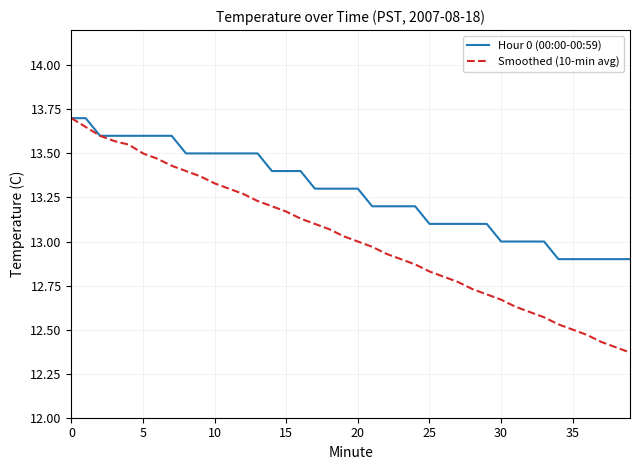

Which series has the largest total across all categories?

Hour 0 (00:00-00:59)